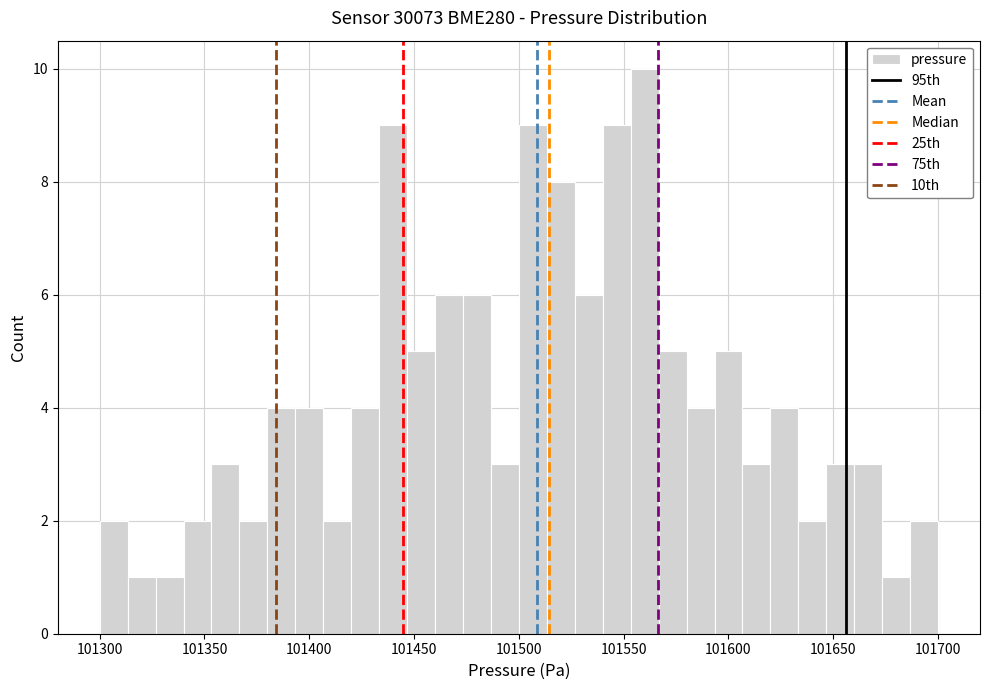

Around what value on the x-axis is the tallest bar? Give the approximate position of its centre, as read against the axis.

101560